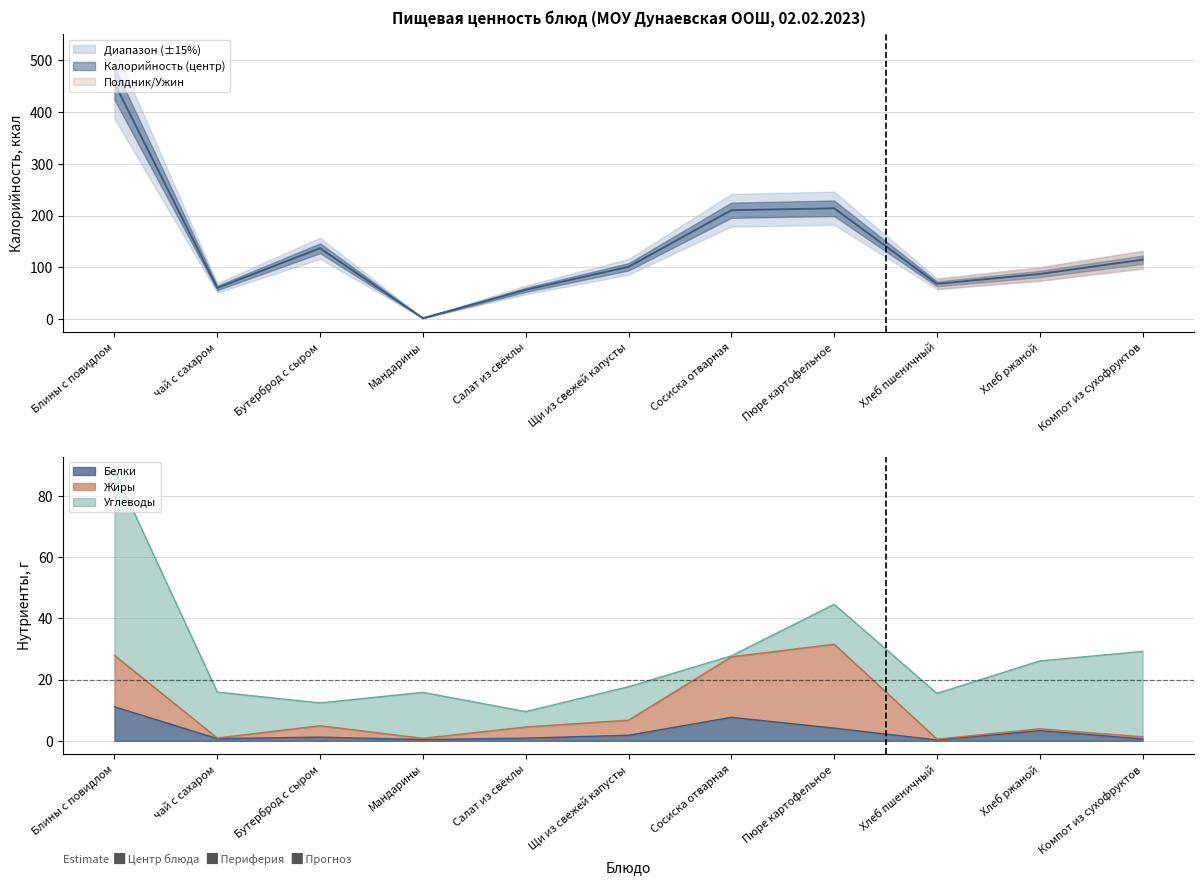

How many interior local peaks does the Калорийность series have?

2